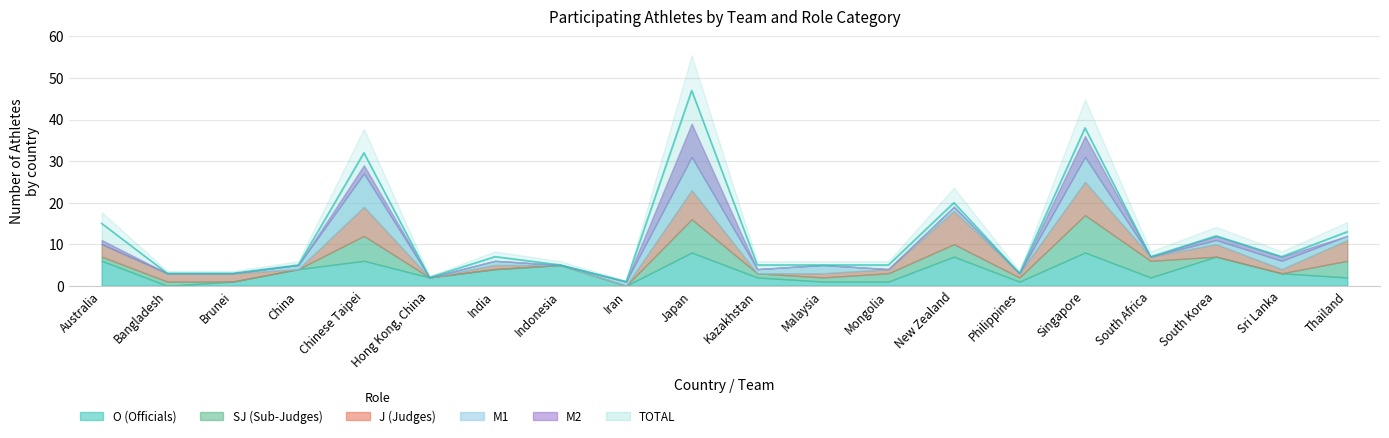

How many lines are shown in the chart?

6